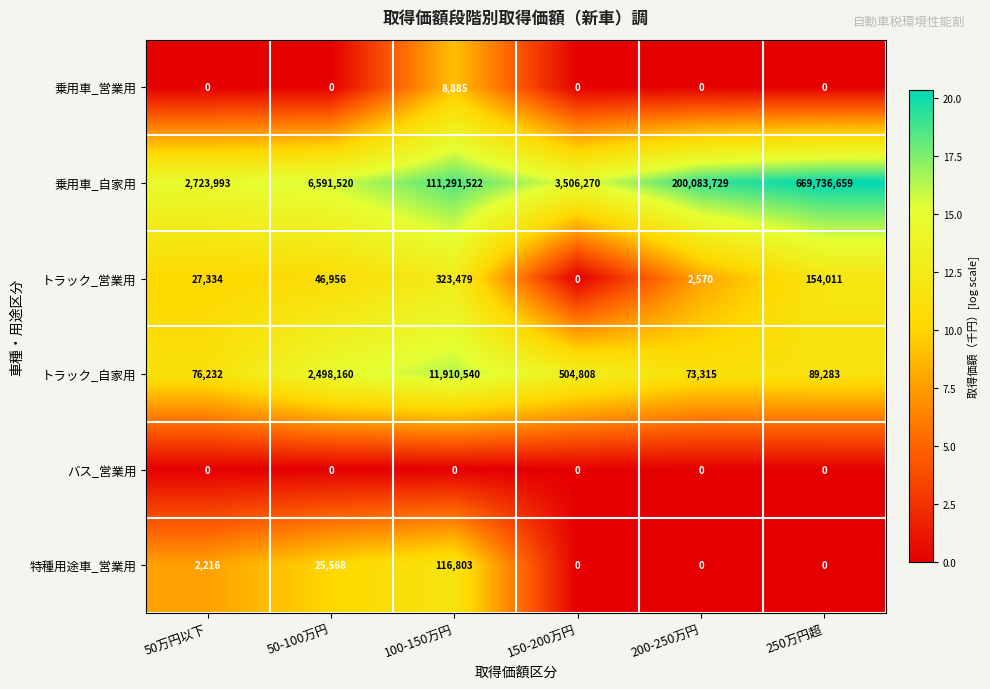

At which category is the sum across all series the highest?

250万円超